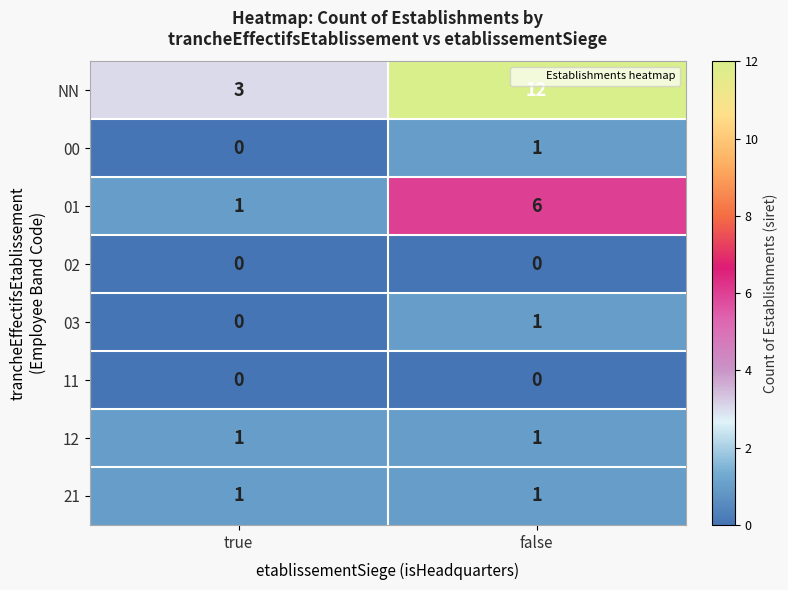

What is the sum of all 01 values?

7